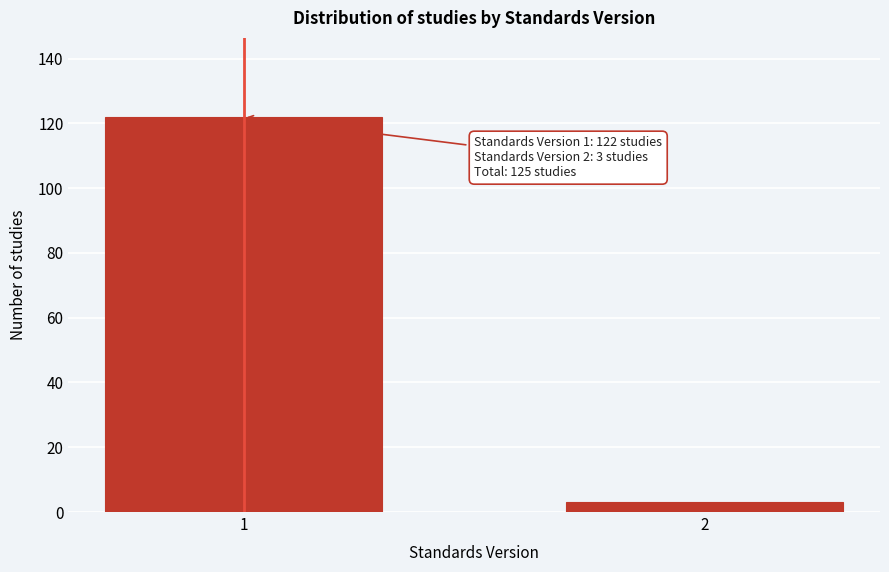

Reading left to right, list all the values displayed in this chart.

1=122	2=3